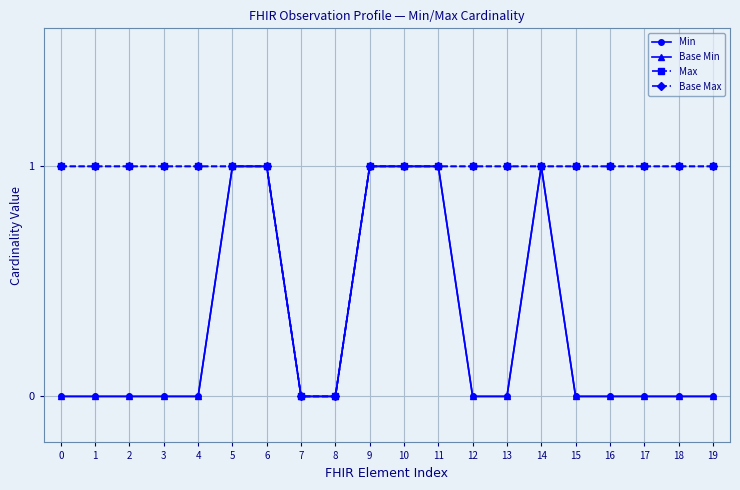

Is the value of Base Min at 12 greater than the value of Max at 14?

No